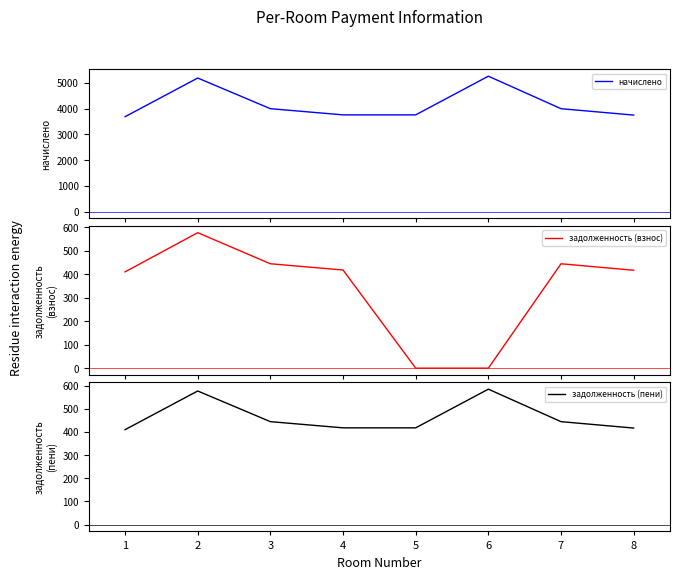

How many series are shown in this chart?

3